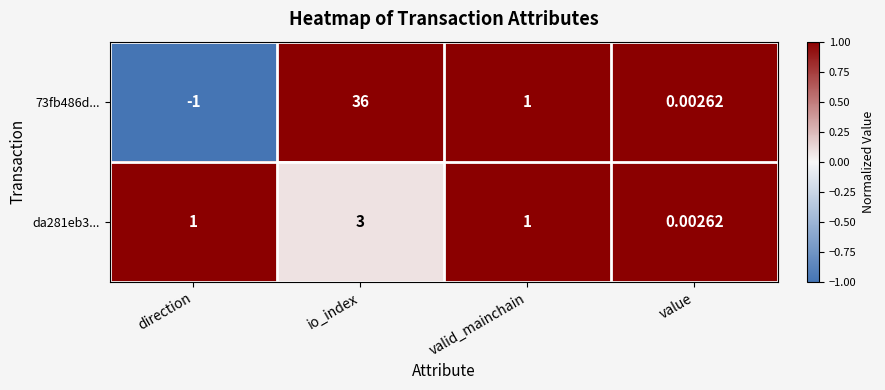

List the labels in order of 73fb486d... value, largest first.

io_index, valid_mainchain, value, direction